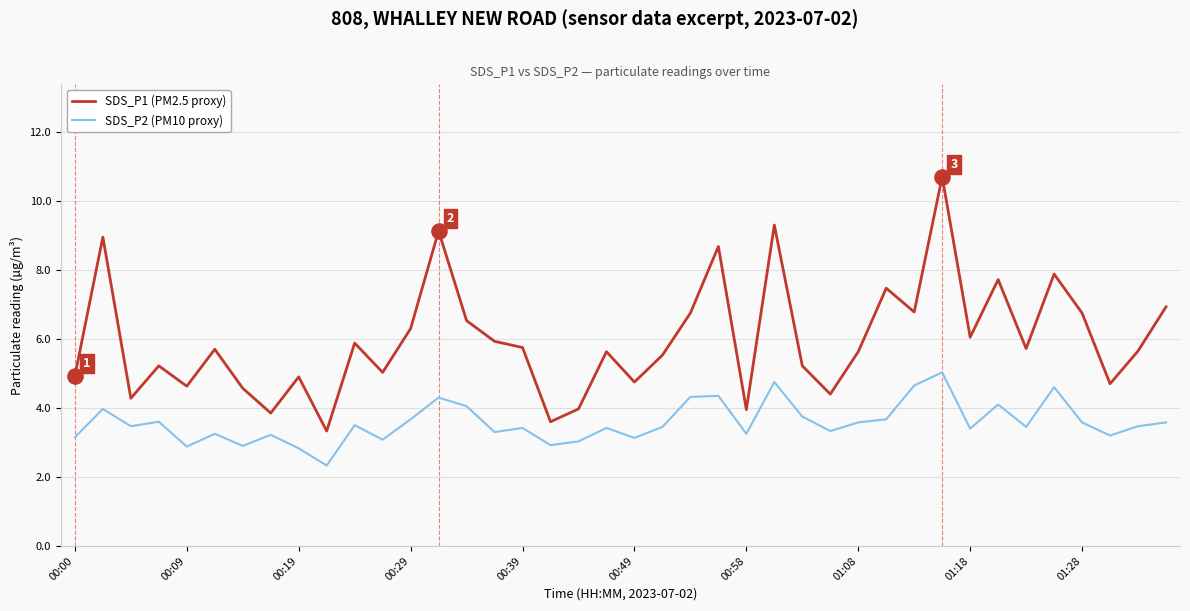

Which series has the largest total across all categories?

SDS_P1 (PM2.5 proxy)